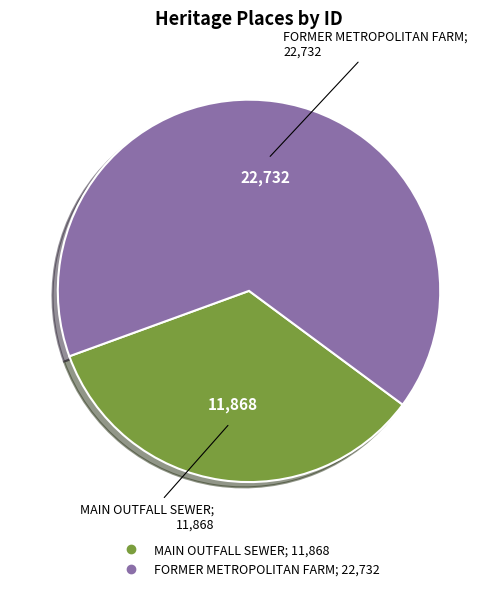

Approximately how many times larger is the value at FORMER METROPOLITAN FARM compared to MAIN OUTFALL SEWER?

1.9